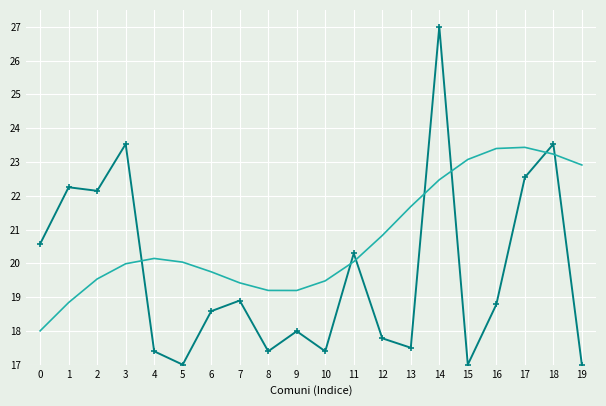

What is the difference between the highest and lowest values at 1?

3.4